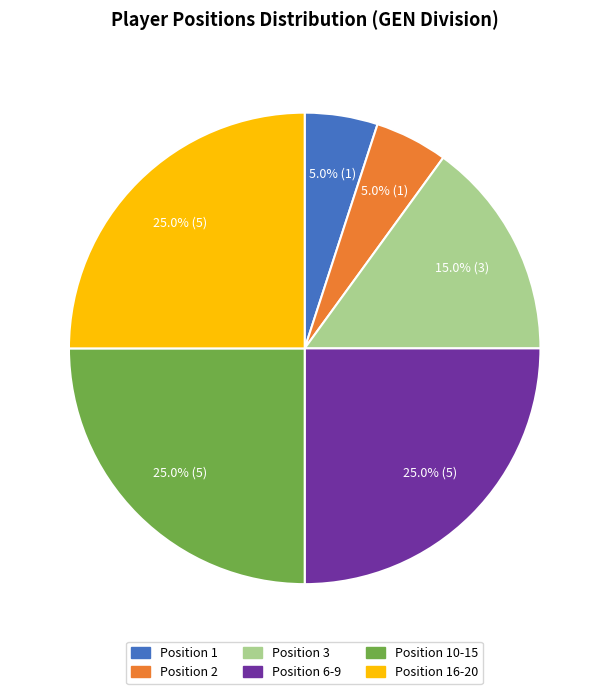

How many slices are in this pie chart?

6